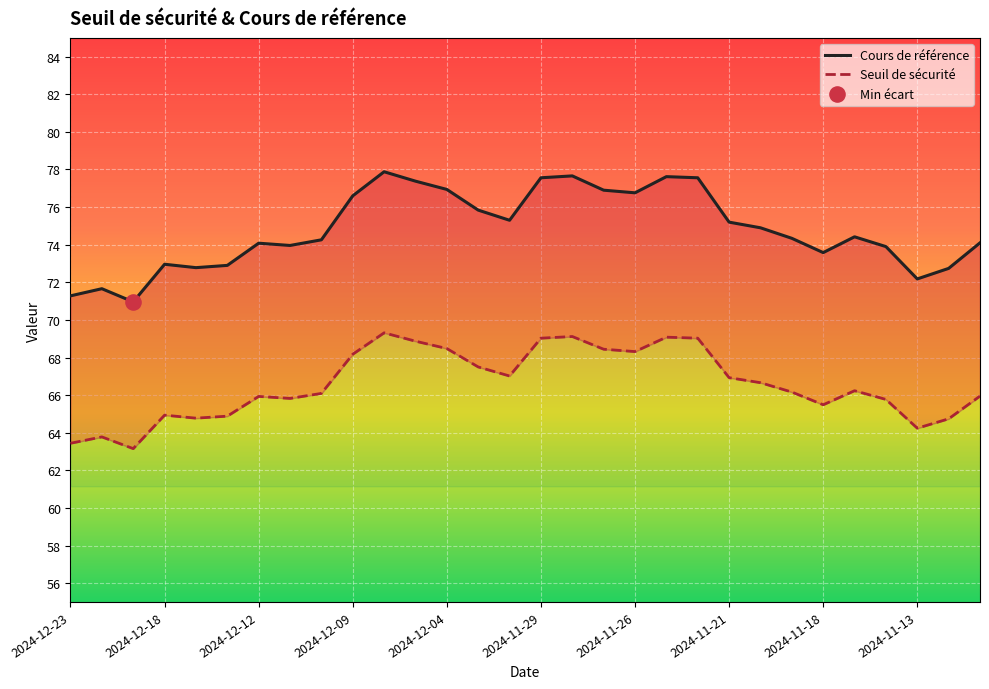

Which series contains the lowest Y value?

Seuil de sécurité